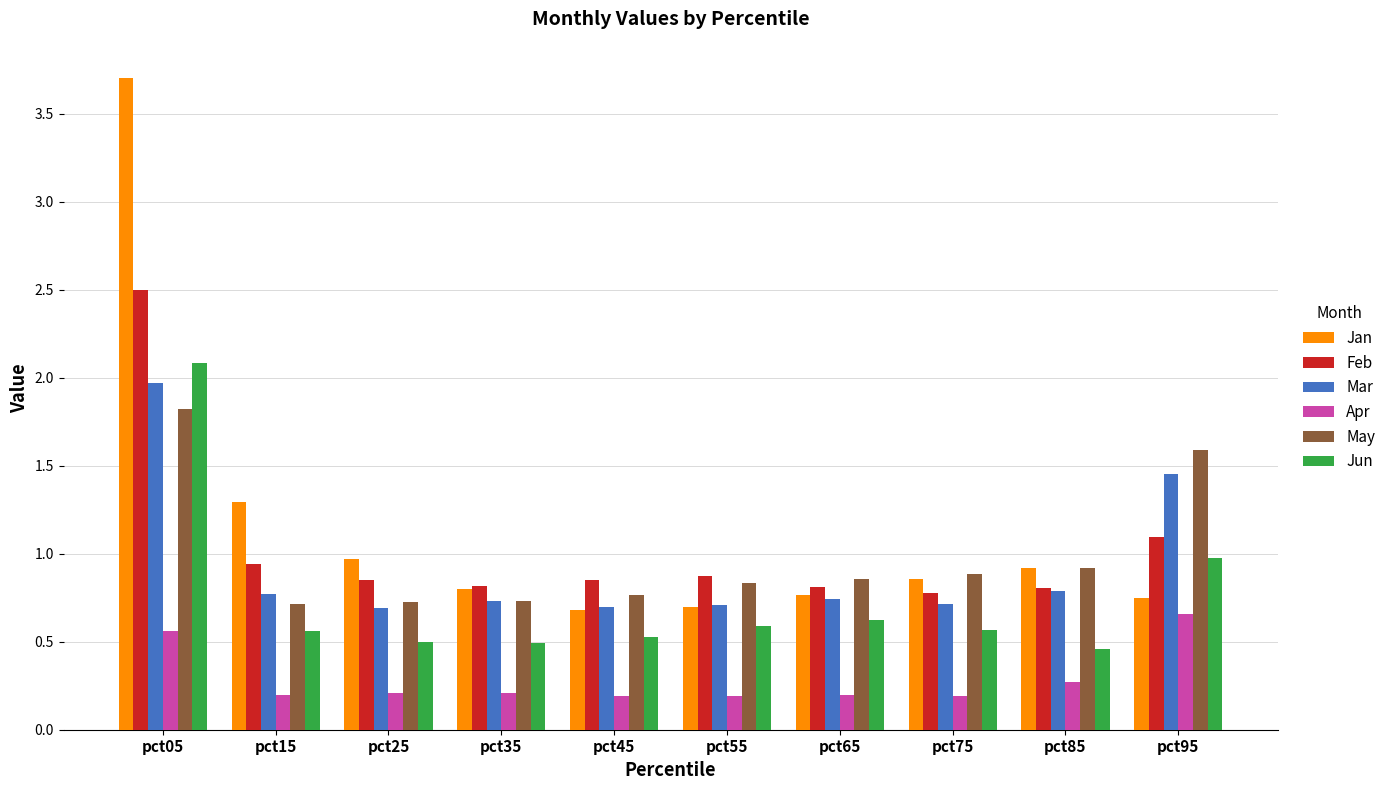

The Feb series shows 1.2 at pct25. True or false?

False